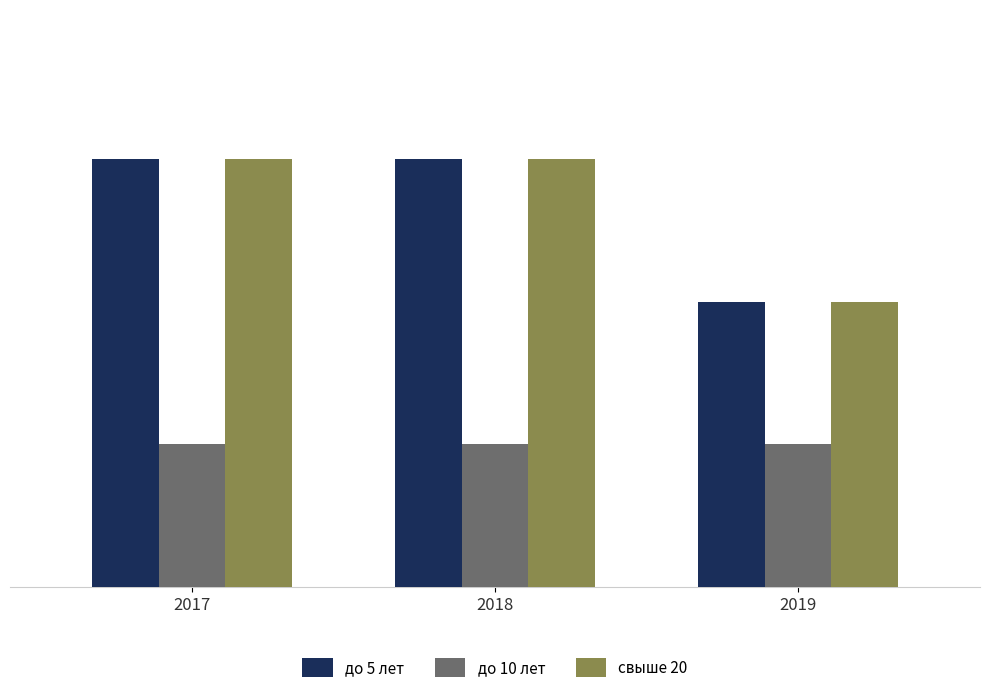

What is the sum of all до 10 лет values?

3